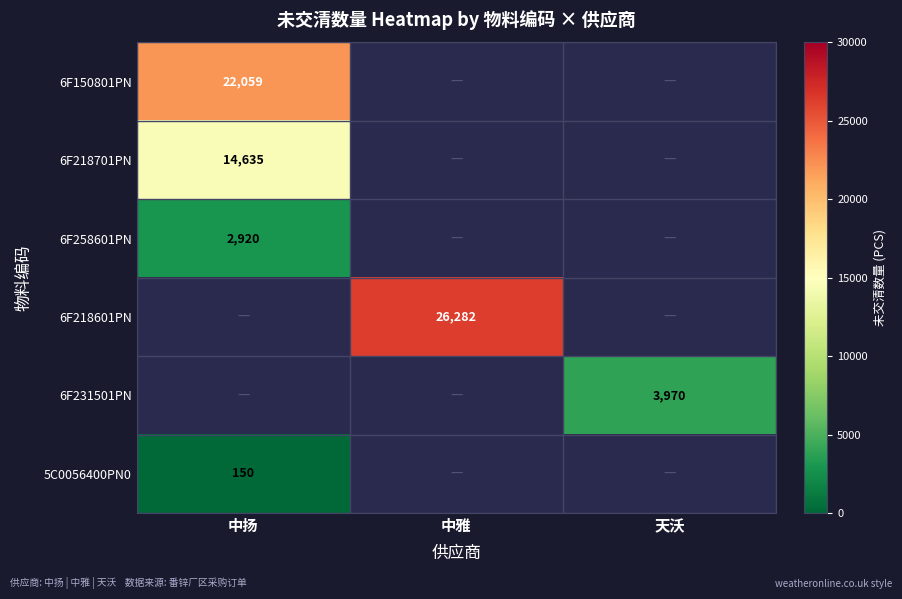

Is the value of 6F218701PN at 中扬 greater than the value of 6F258601PN at 中扬?

Yes